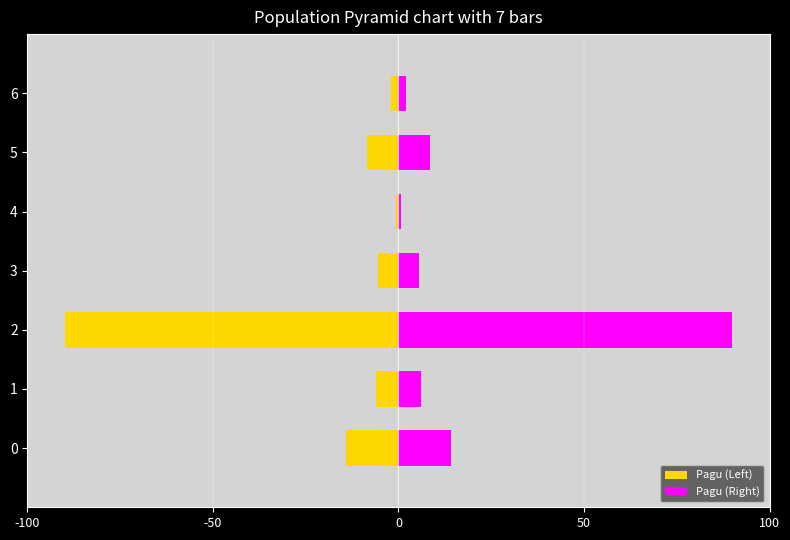

What is the highest value of the Pagu (Right) series?

90.0